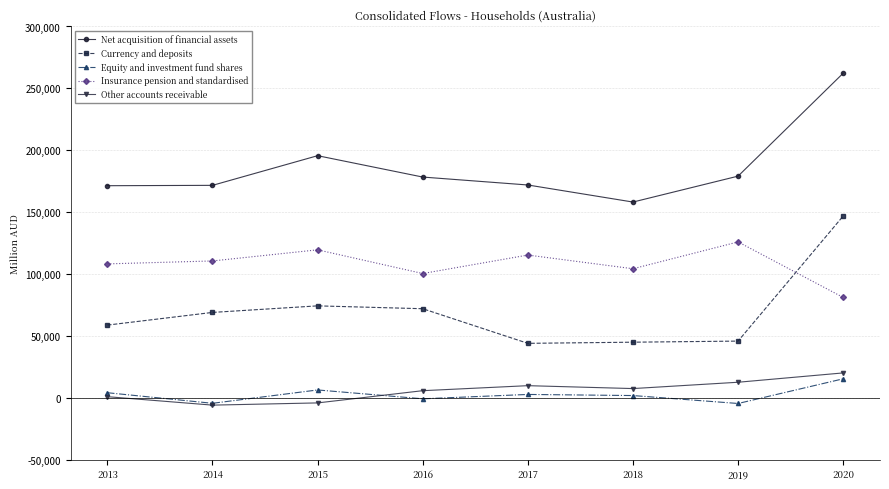

What is the maximum value shown in the chart?

262280